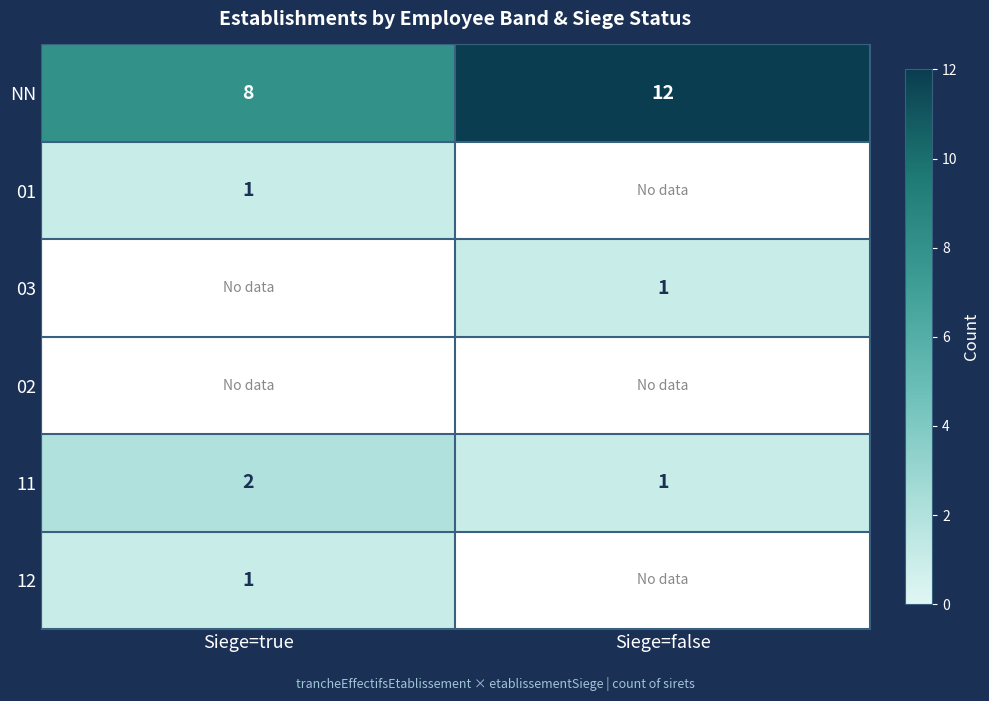

Rank the categories by NN value from highest to lowest.

Siege=false, Siege=true